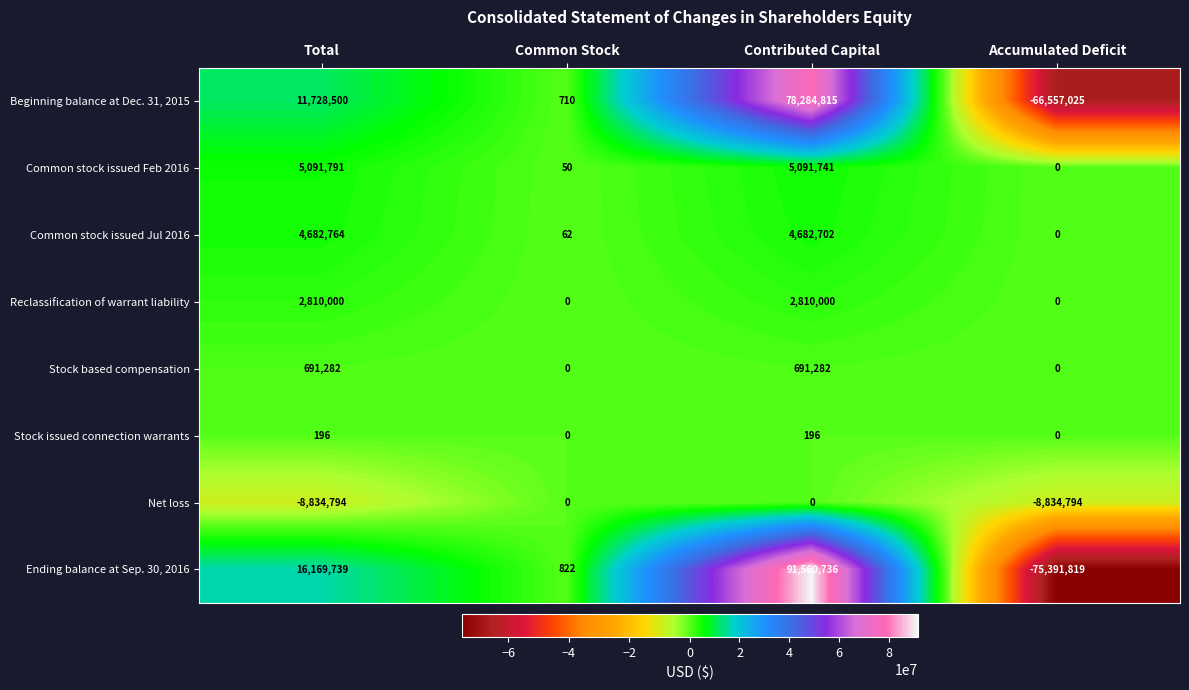

Is it true that Common stock issued Feb 2016 equals 2538697 at Total?

False